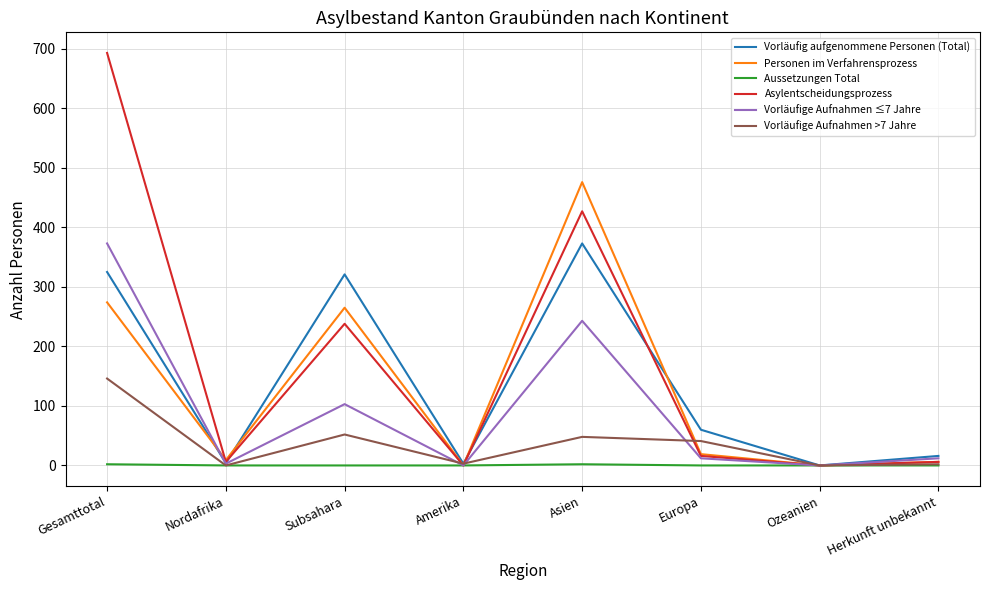

Which series has the largest total across all categories?

Asylentscheidungsprozess